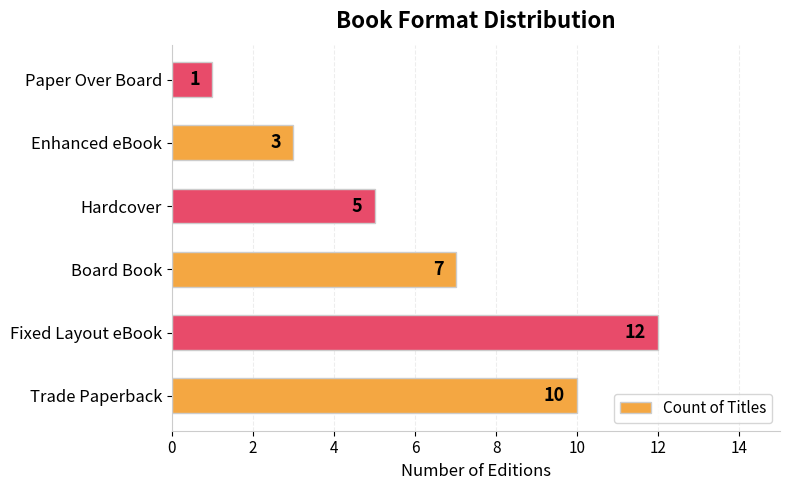

The value at Board Book is 12. True or false?

False